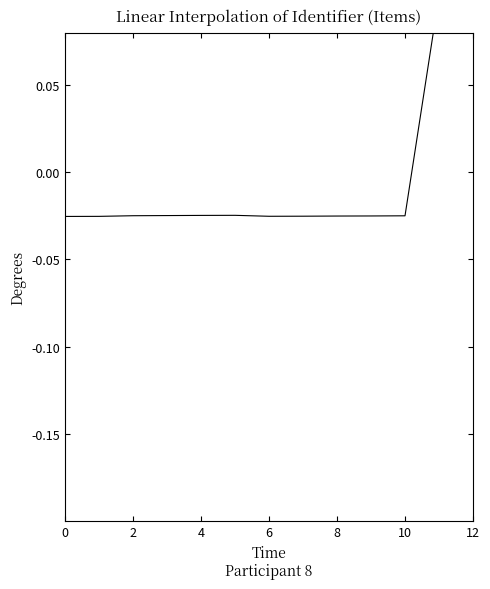

How many values are above zero?

2